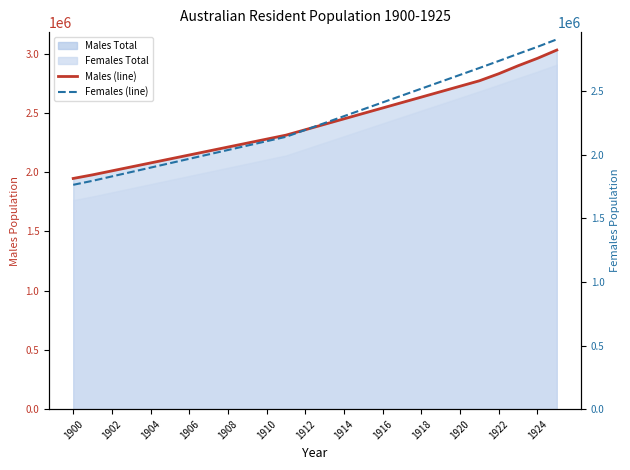

What is the maximum value shown in the chart?

3031100.0